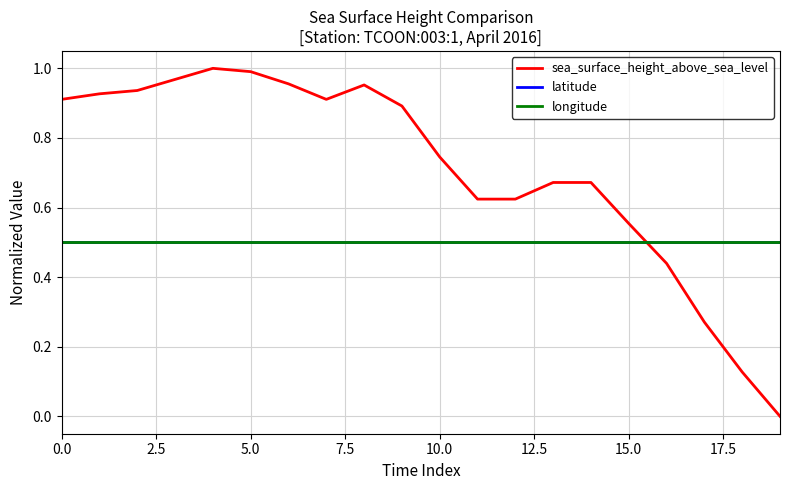

Does the chart have visible grid lines?

Yes